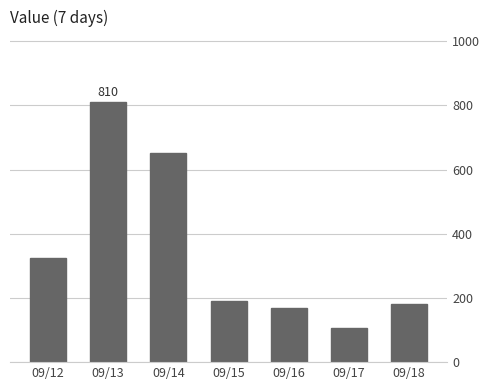

What is the value of the 2nd bar from the left?

810